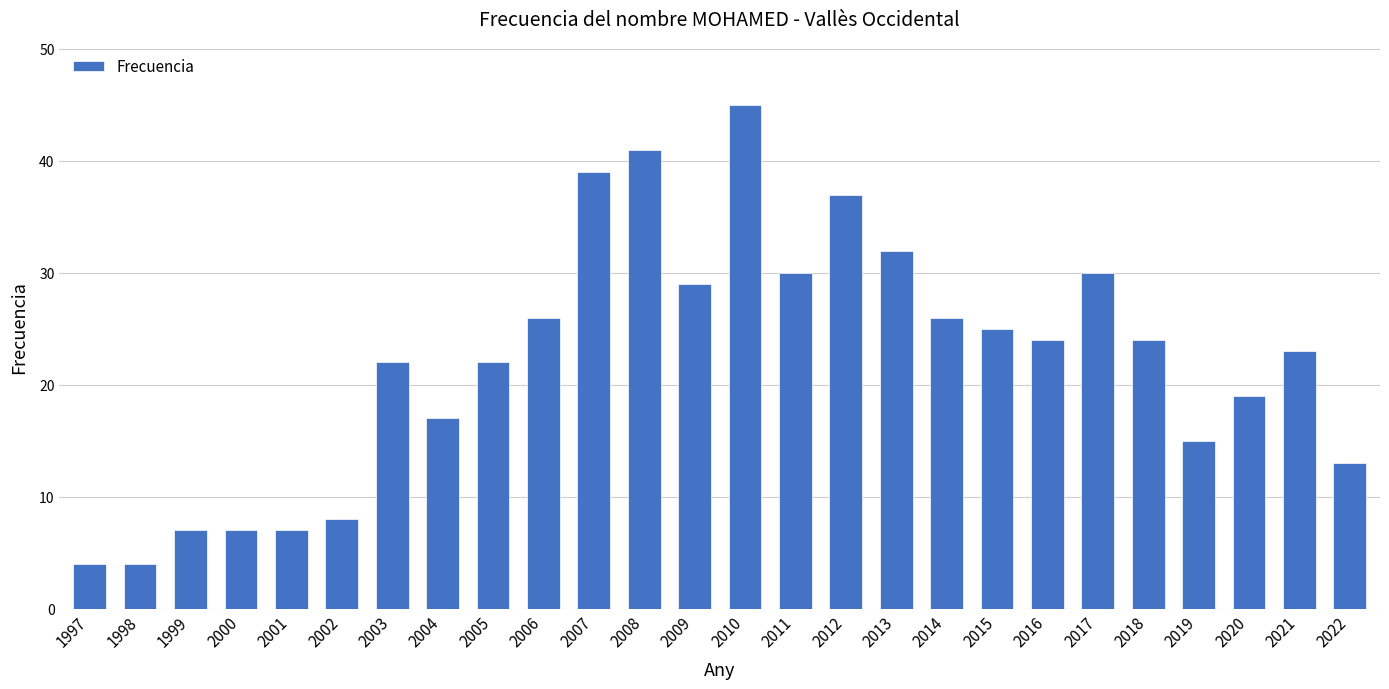

What is the average value?

22